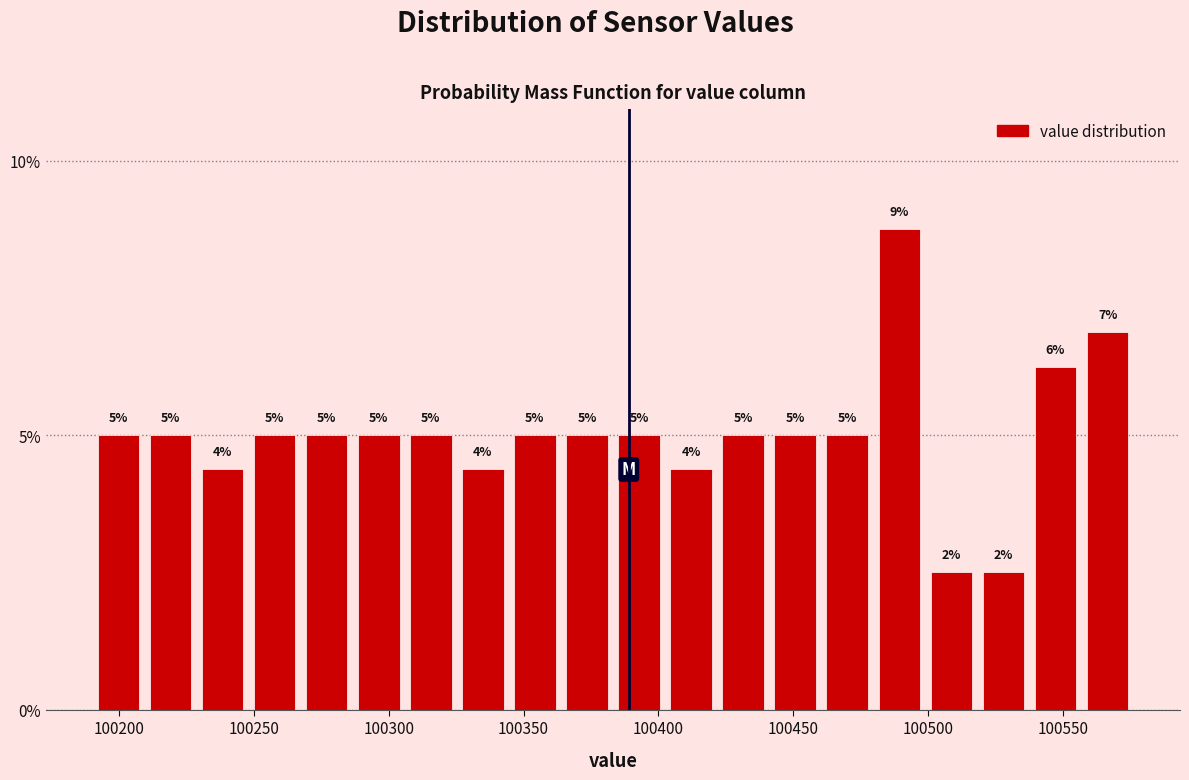

Around what value on the x-axis is the tallest bar? Give the approximate position of its centre, as read against the axis.

100490